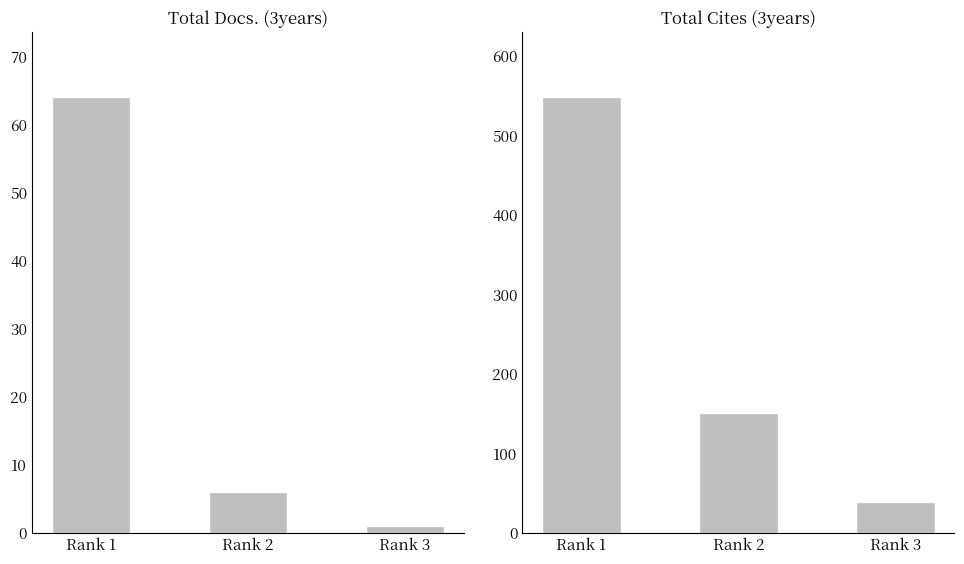

Are the bars horizontal?

No